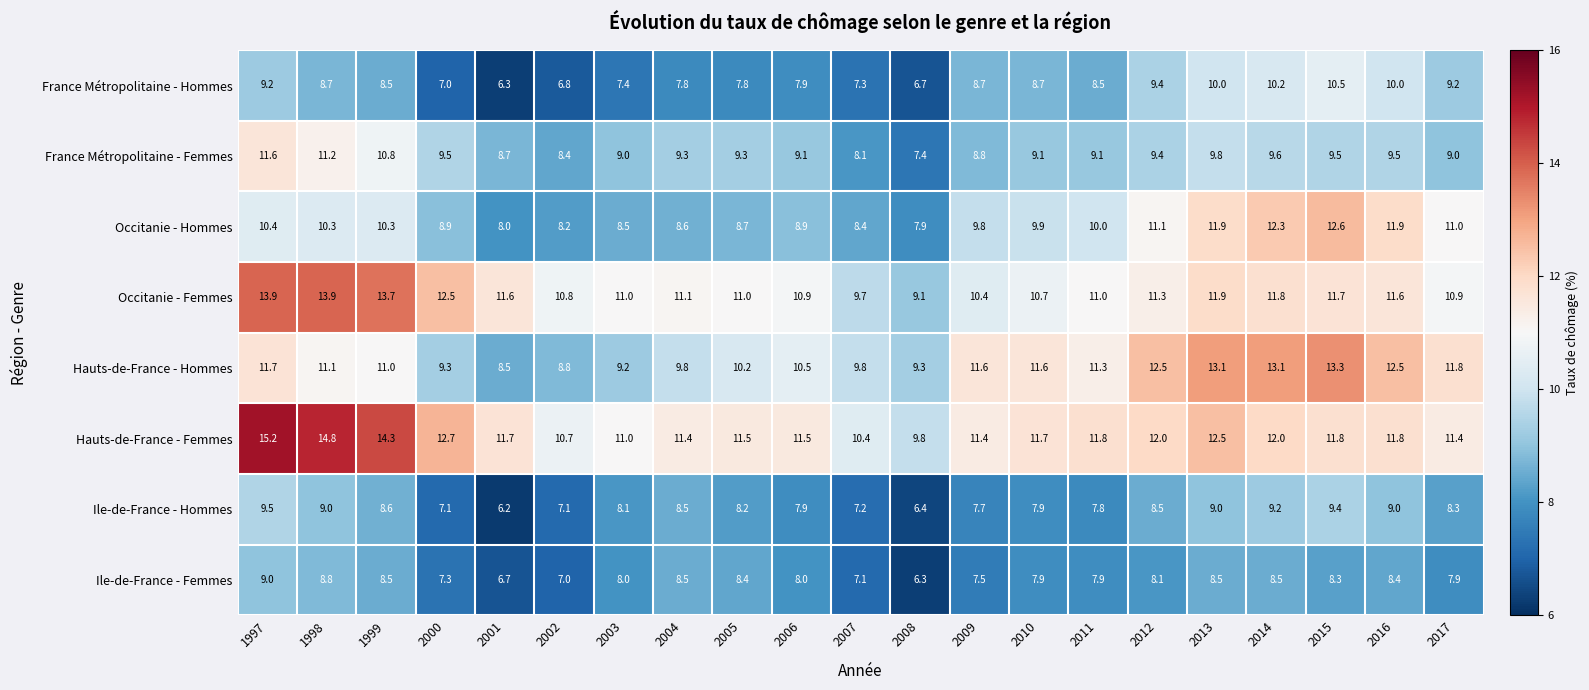

What is the difference between the maximum and minimum values in the Hauts-de-France - Hommes series?

4.8